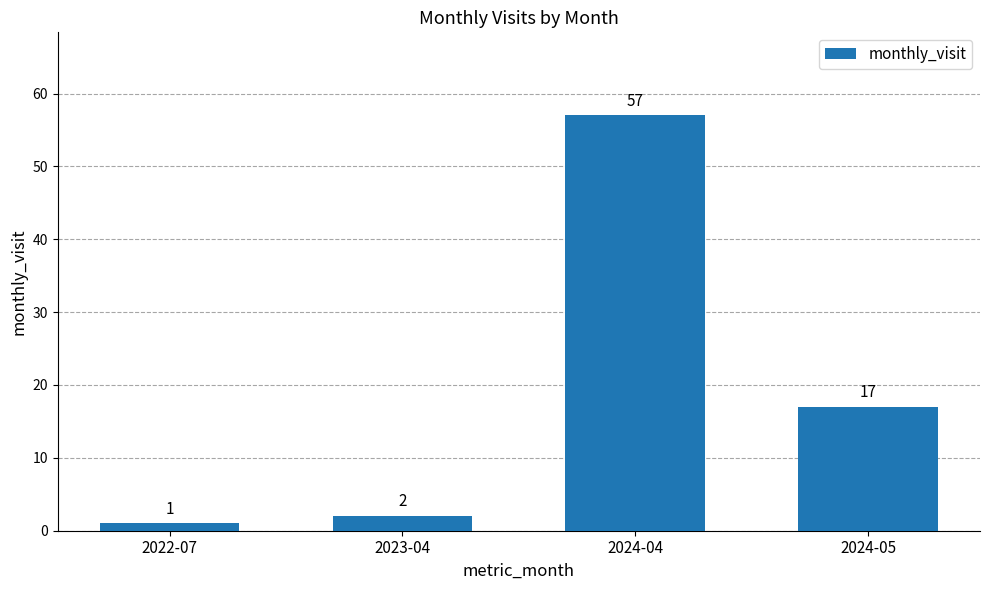

What is the difference between the maximum and minimum values?

56